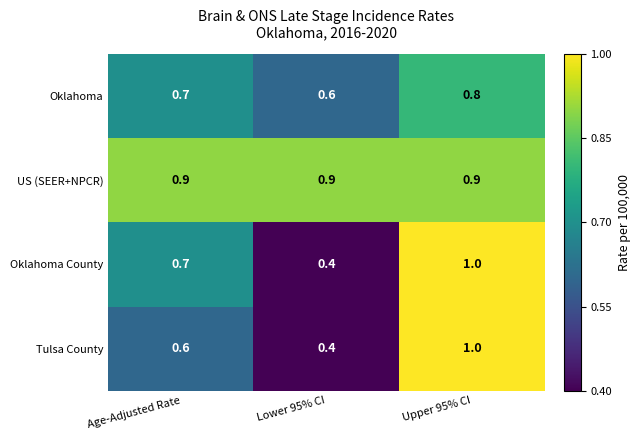

What is the difference between the highest and lowest values at Age-Adjusted Rate?

0.3